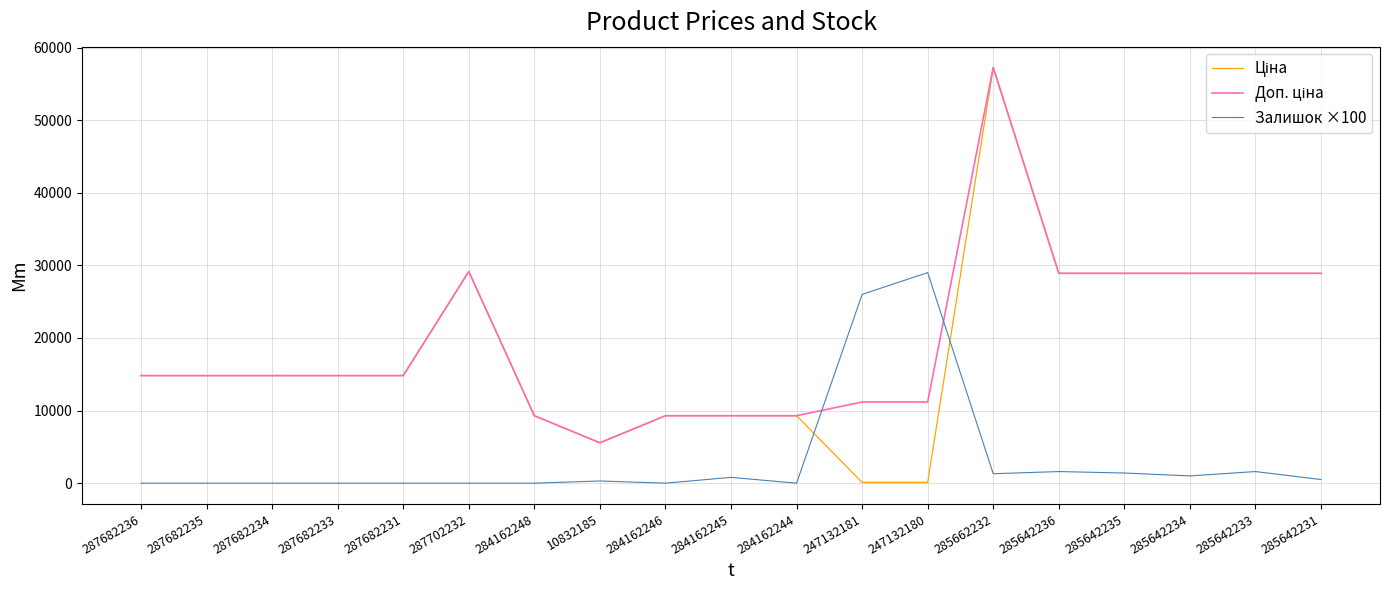

What is the spread (max minus min) of values at 287702232?

29152.3